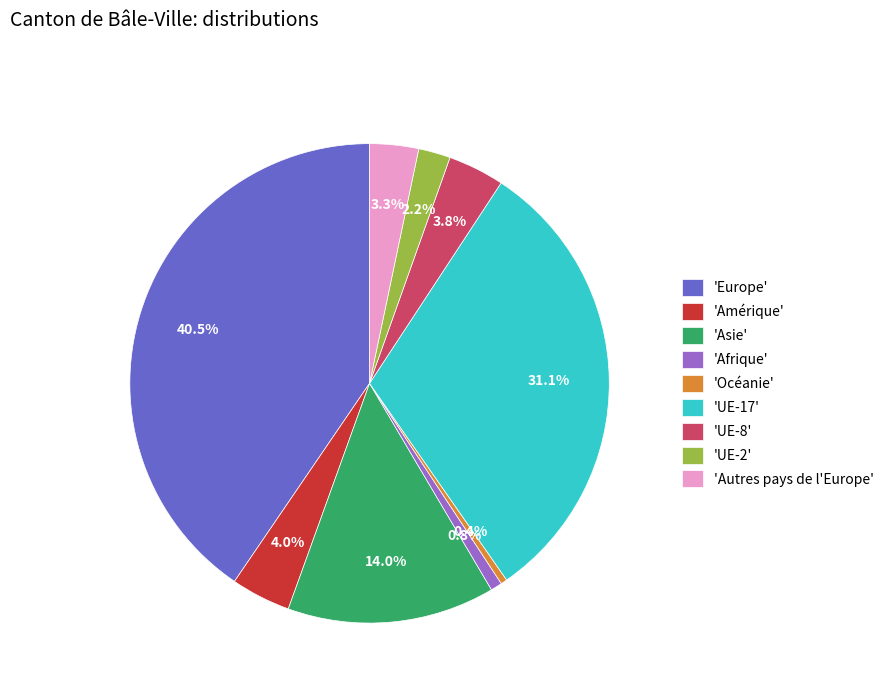

Which category has the biggest portion of the pie?

'Europe'